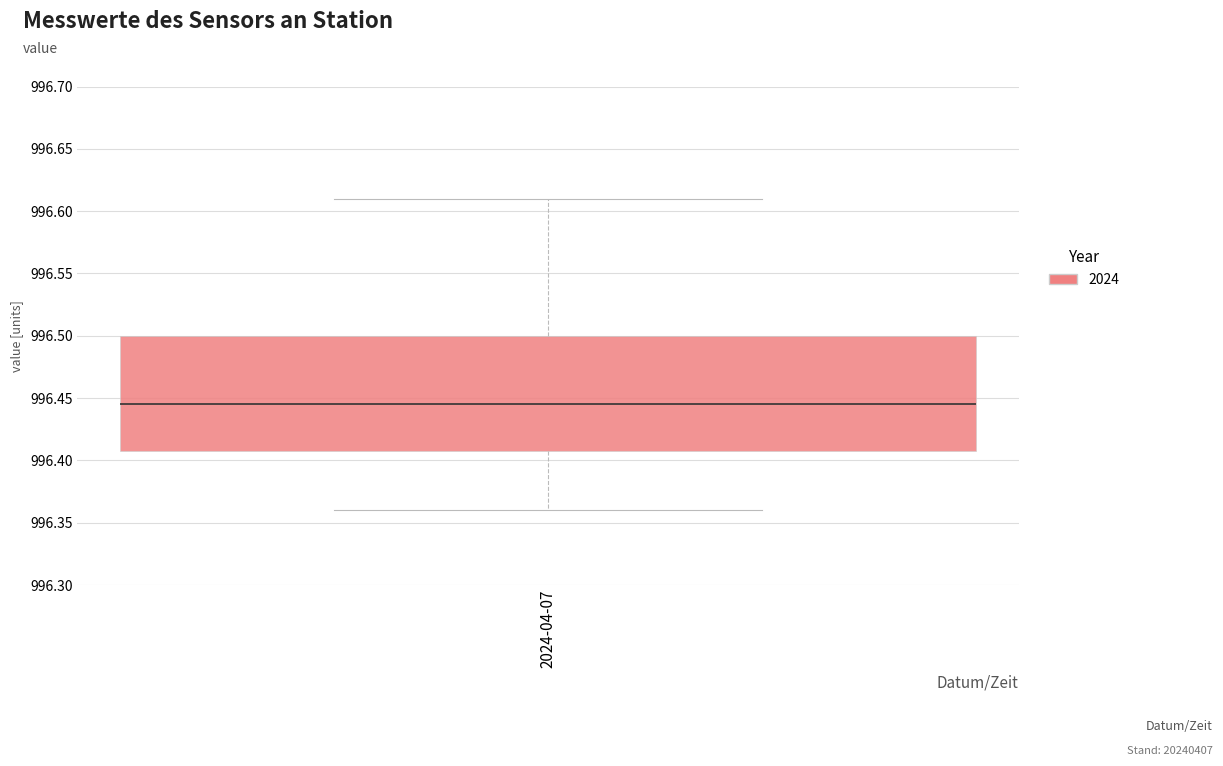

Transcribe this box plot: give where the median line is, the range the box spans, and where the two whiskers end, as read against the y-axis. The values are not printed on the chart, so give them approximately, as read against the axis.

median 996.445, box 996.410 to 996.500, whiskers 996.360 to 996.610